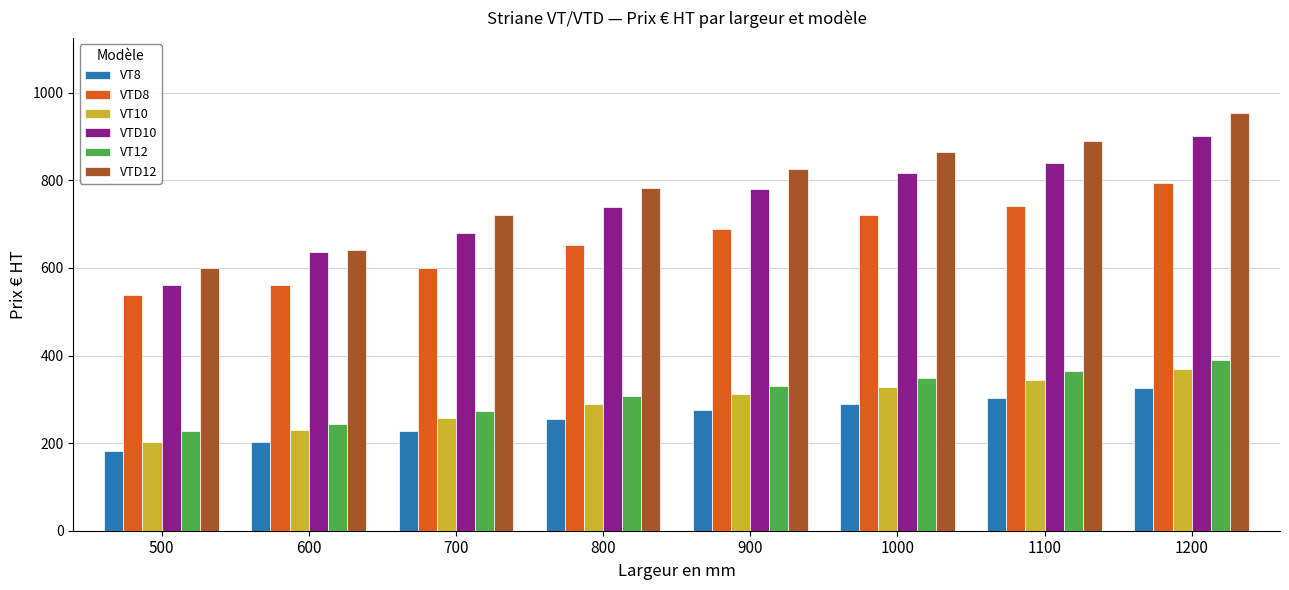

At which category is the sum across all series the highest?

1200